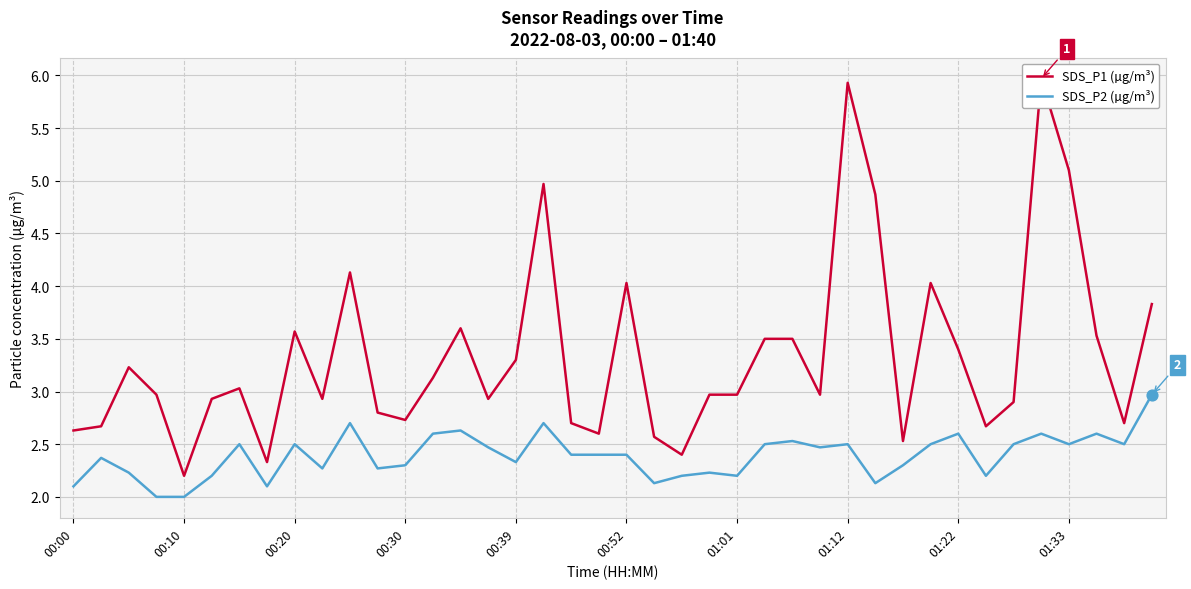

True or false: SDS_P2 (µg/m³) has a value of 2.3 at 00:39.

True